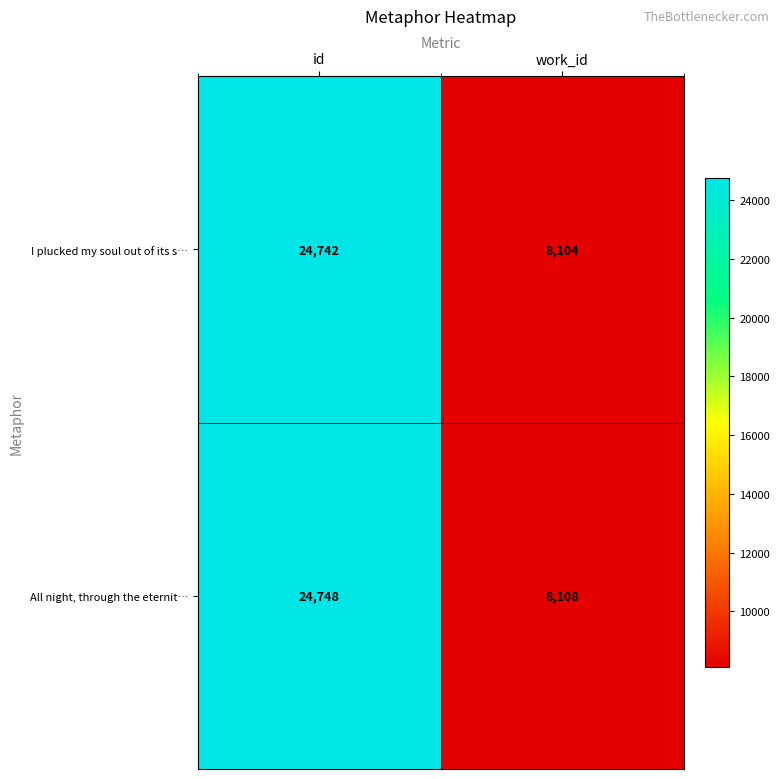

Reading left to right, list all the values displayed in this chart.

I plucked my soul out of its s…: 24742	8104
All night, through the eternit…: 24748	8108